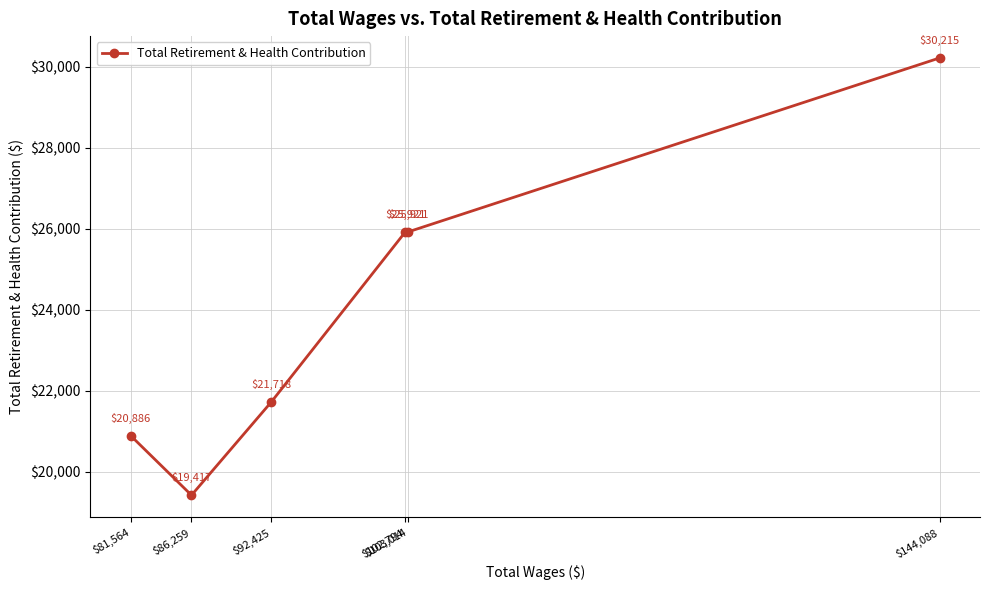

True or false: there are more than 2 points higher than both neighbors.

False